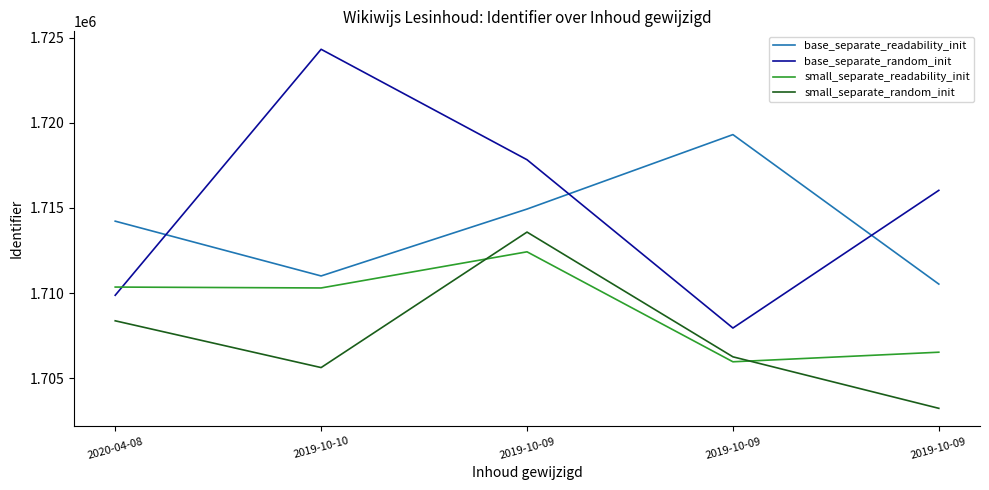

Reading right to left, what are all the values shown in this chart?

base_separate_readability_init: 2019-10-09=1710525.2	2019-10-09=1719313.1	2019-10-09=1714935.4	2019-10-10=1711003.7	2020-04-08=1714224.6
base_separate_random_init: 2019-10-09=1716036.5	2019-10-09=1707942.2	2019-10-09=1717836.5	2019-10-10=1724328.7	2020-04-08=1709867.9
small_separate_readability_init: 2019-10-09=1706521.2	2019-10-09=1705958.2	2019-10-09=1712422.9	2019-10-10=1710297.8	2020-04-08=1710350.7
small_separate_random_init: 2019-10-09=1703222.2	2019-10-09=1706249.9	2019-10-09=1713582.5	2019-10-10=1705618.0	2020-04-08=1708367.3